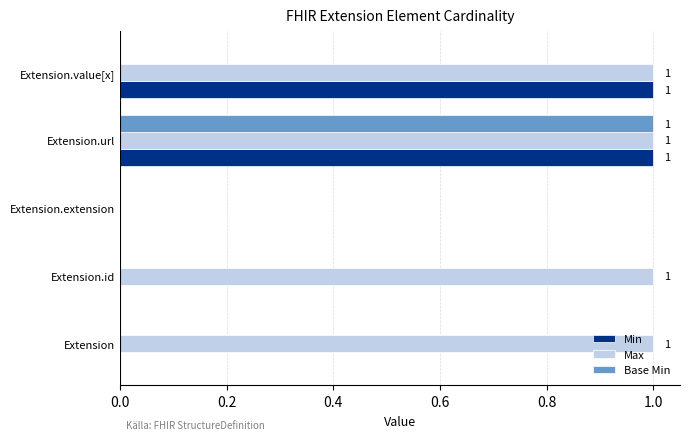

What is the sum of all Max values?

4